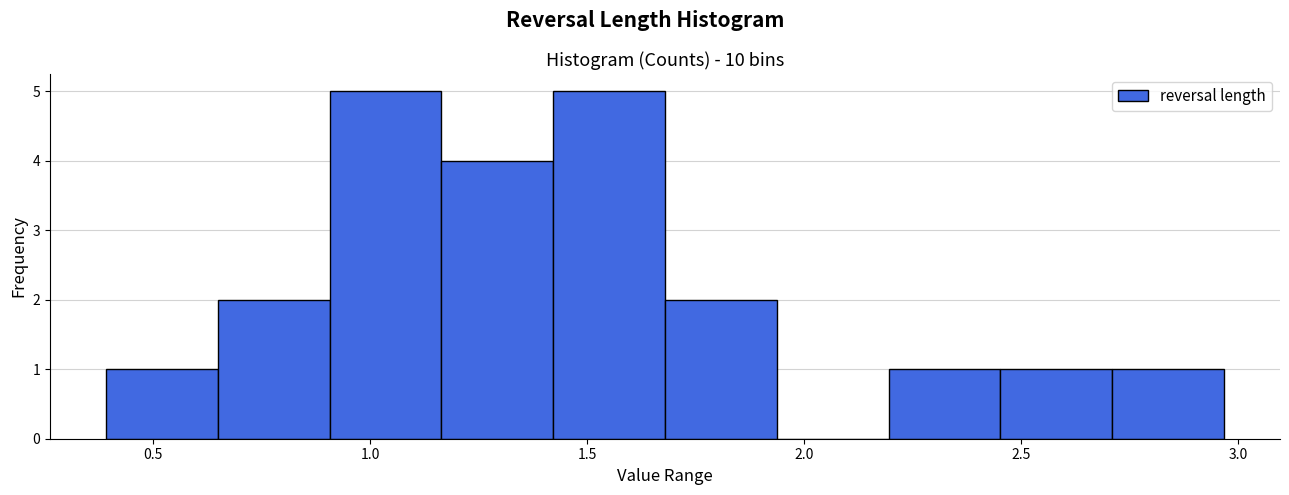

Reading left to right, list every bar in this chart as the range it spans on the x-axis followed by its height. Neither the bar edges nor the heights are printed on the chart, so give them approximately, as read against the axes.

0.40 to 0.65: 1
0.65 to 0.90: 2
0.90 to 1.15: 5
1.15 to 1.40: 4
1.40 to 1.70: 5
1.70 to 1.95: 2
1.95 to 2.20: 0
2.20 to 2.45: 1
2.45 to 2.70: 1
2.70 to 2.95: 1